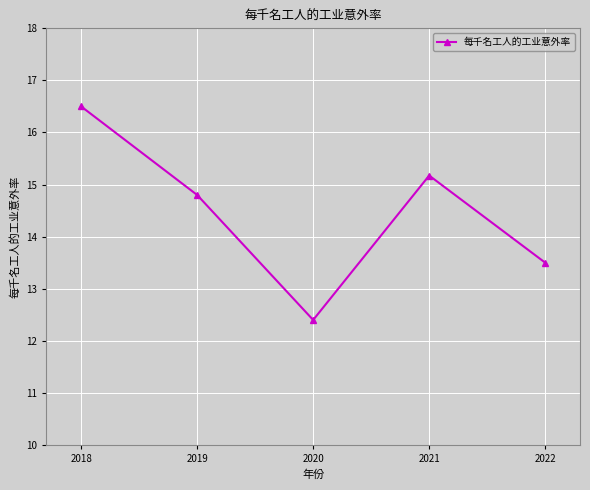

What is the difference between the maximum and second lowest values?

3.0